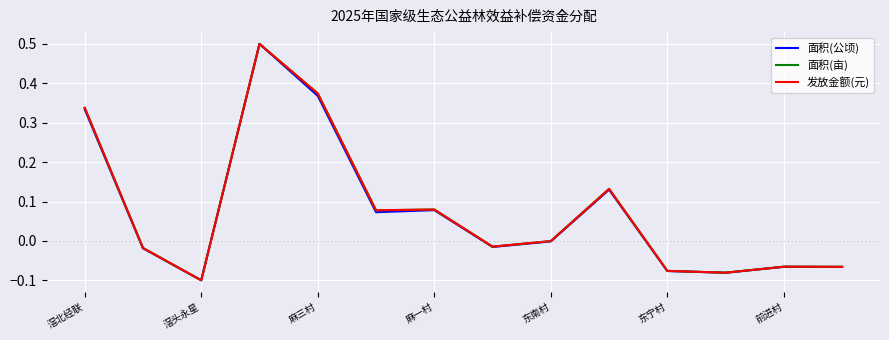

What is the highest value of the 面积(公顷) series?

0.5